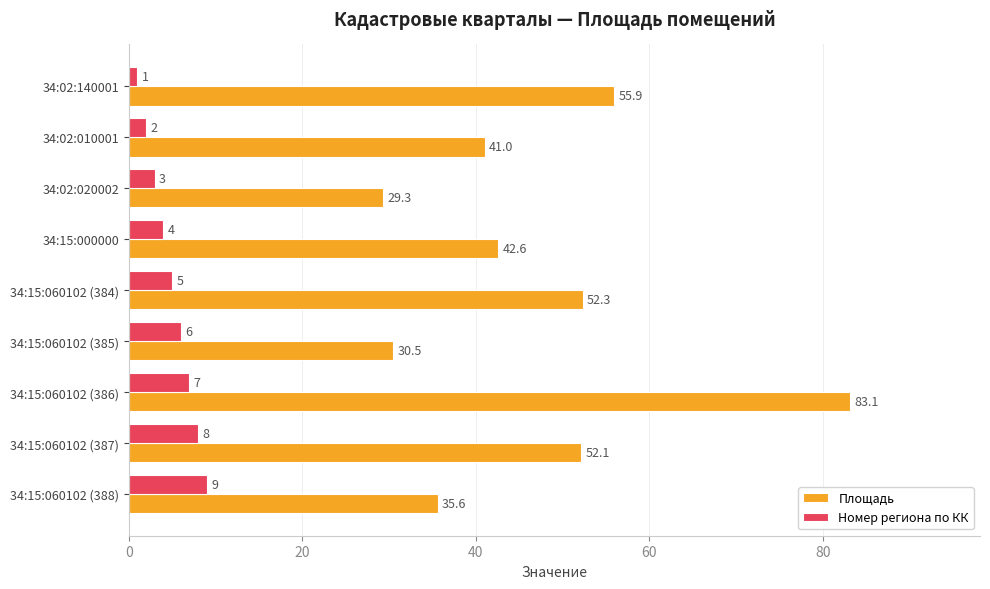

What is the maximum value shown in the chart?

83.1